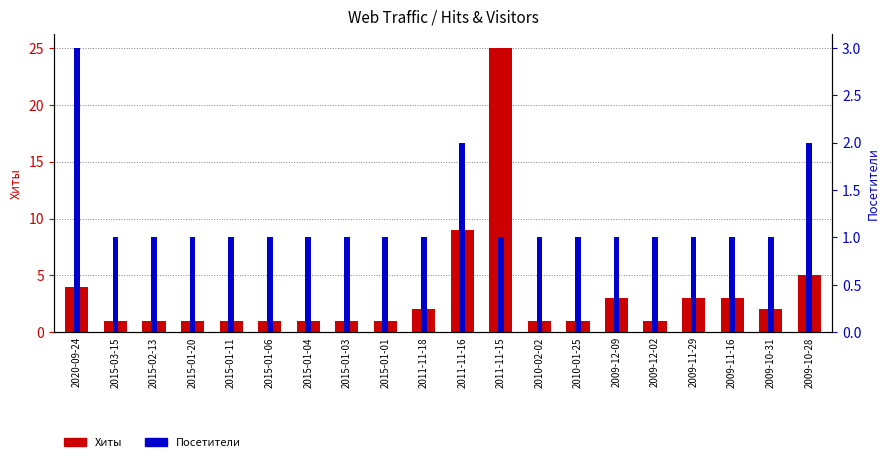

What is the difference between the second highest and second lowest values in the Посетители series?

1